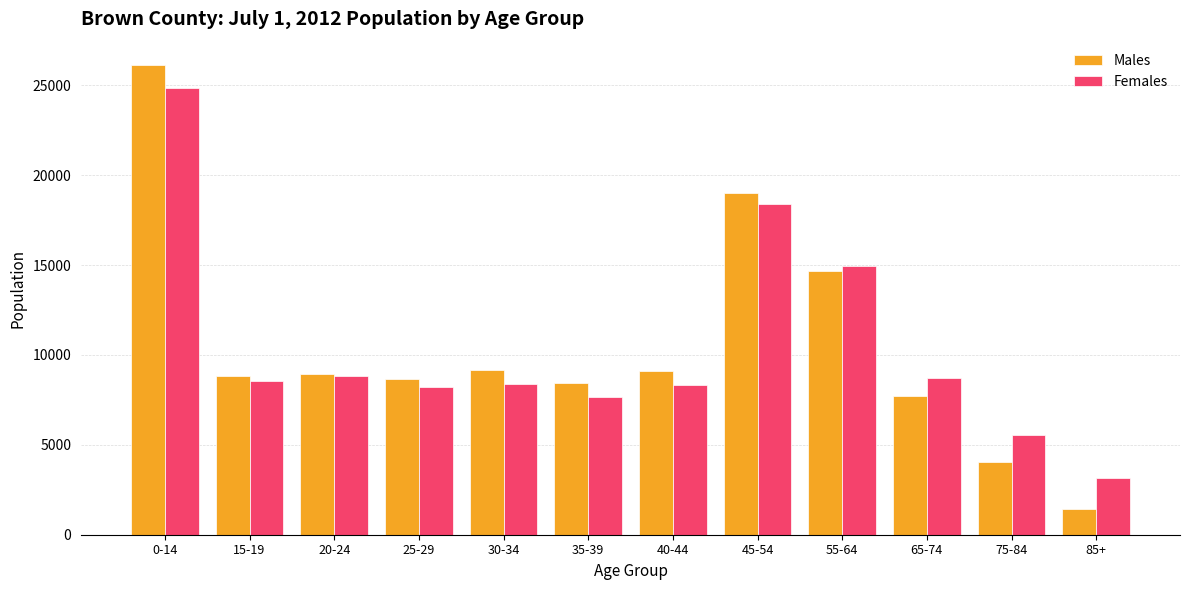

True or false: Females has a value of 1742 at 35-39.

False